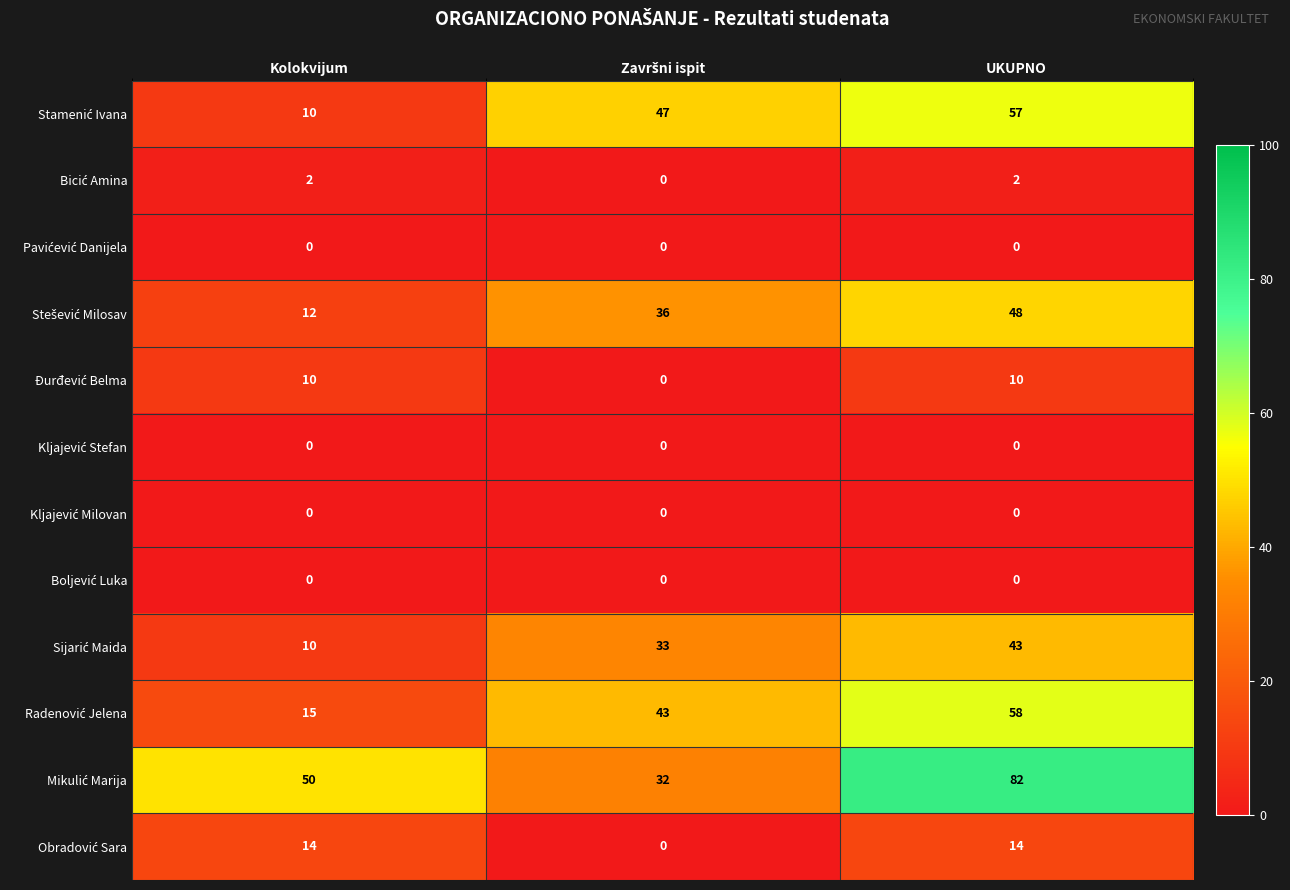

At which category is the sum across all series the highest?

UKUPNO